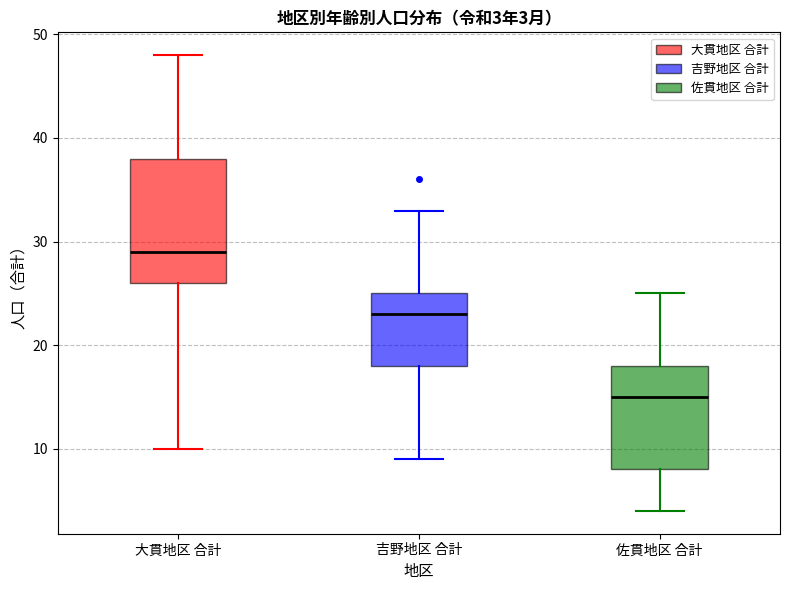

Comparing the boxes themselves (not the whiskers), which one is the tallest?

大貫地区 合計